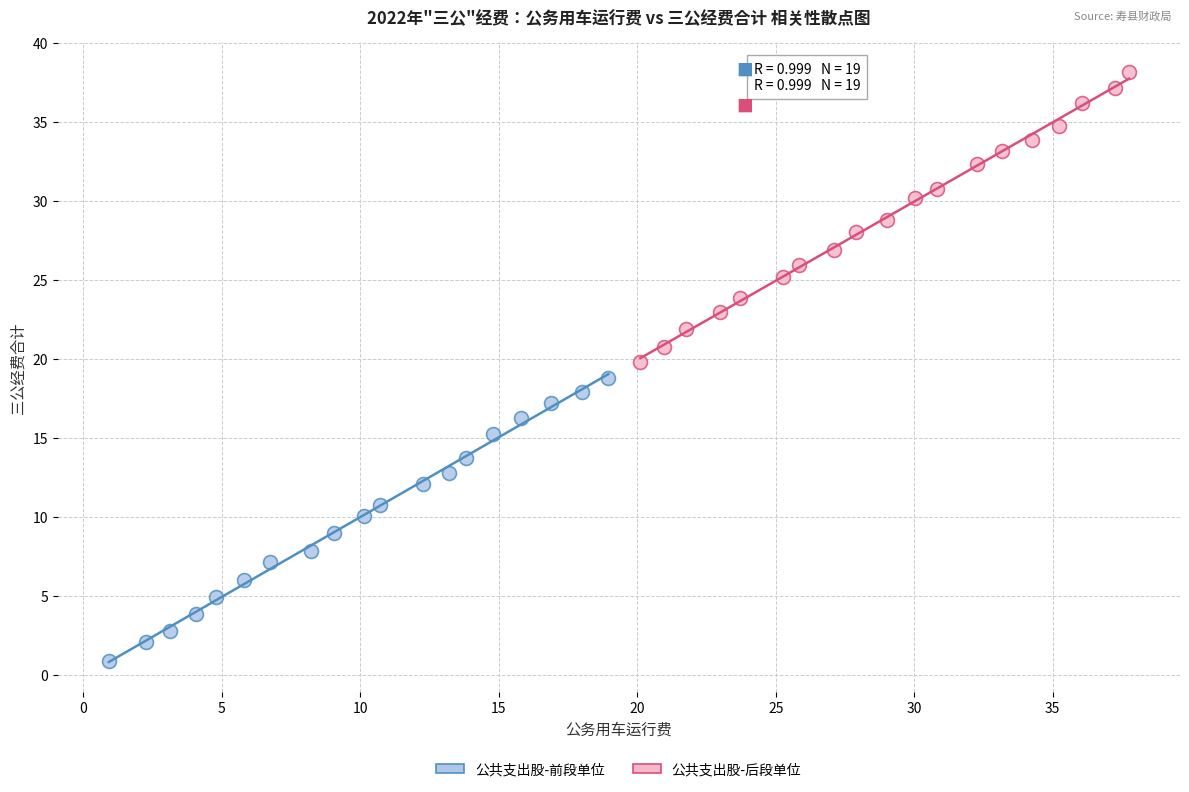

What are all the series names shown in the legend?

公共支出股-前段单位, 公共支出股-后段单位